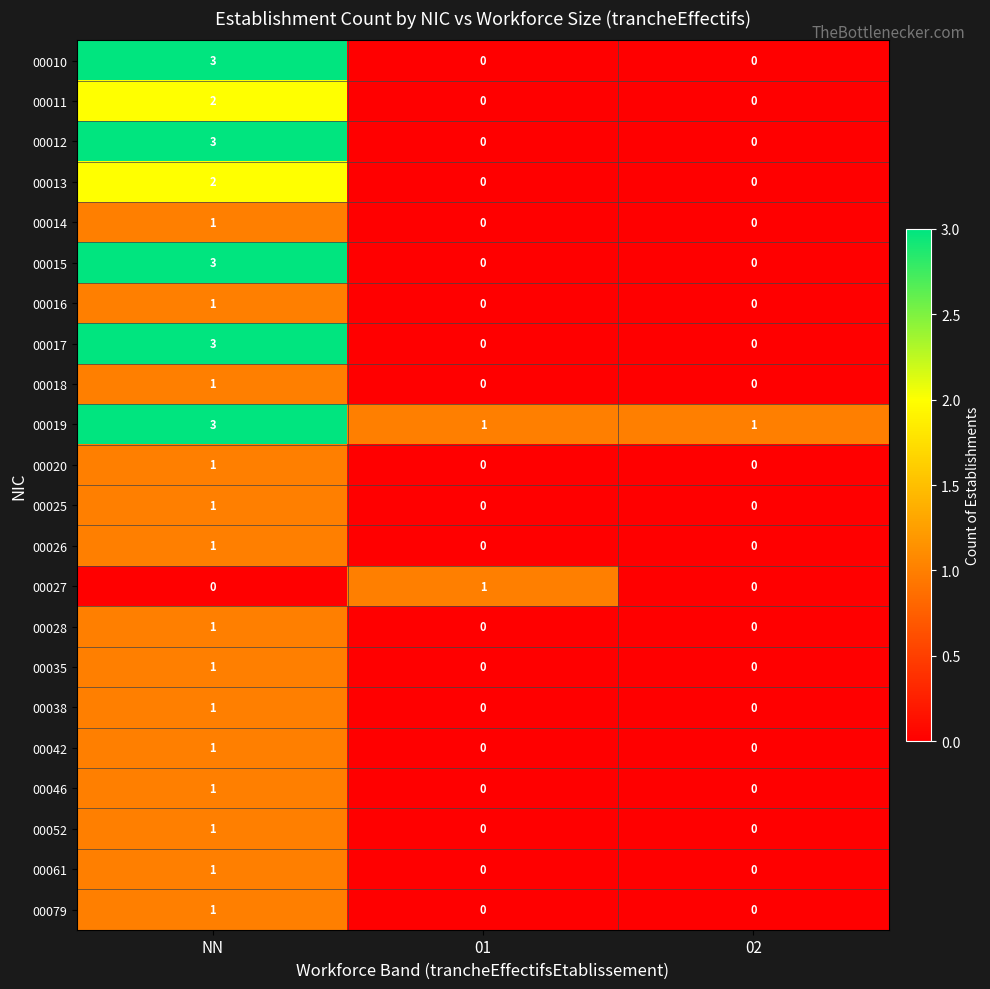

How many 00079 values are between 0 and 1?

3